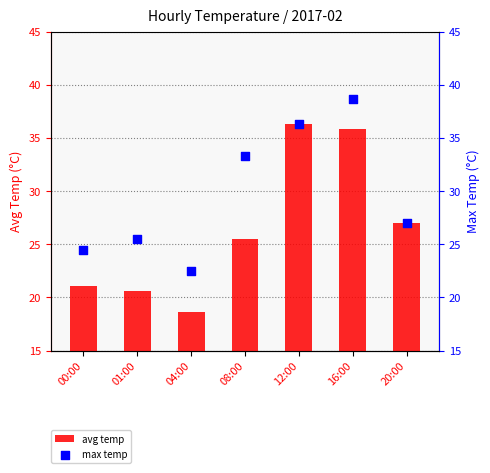

At how many categories does at least one series exceed 20?

7